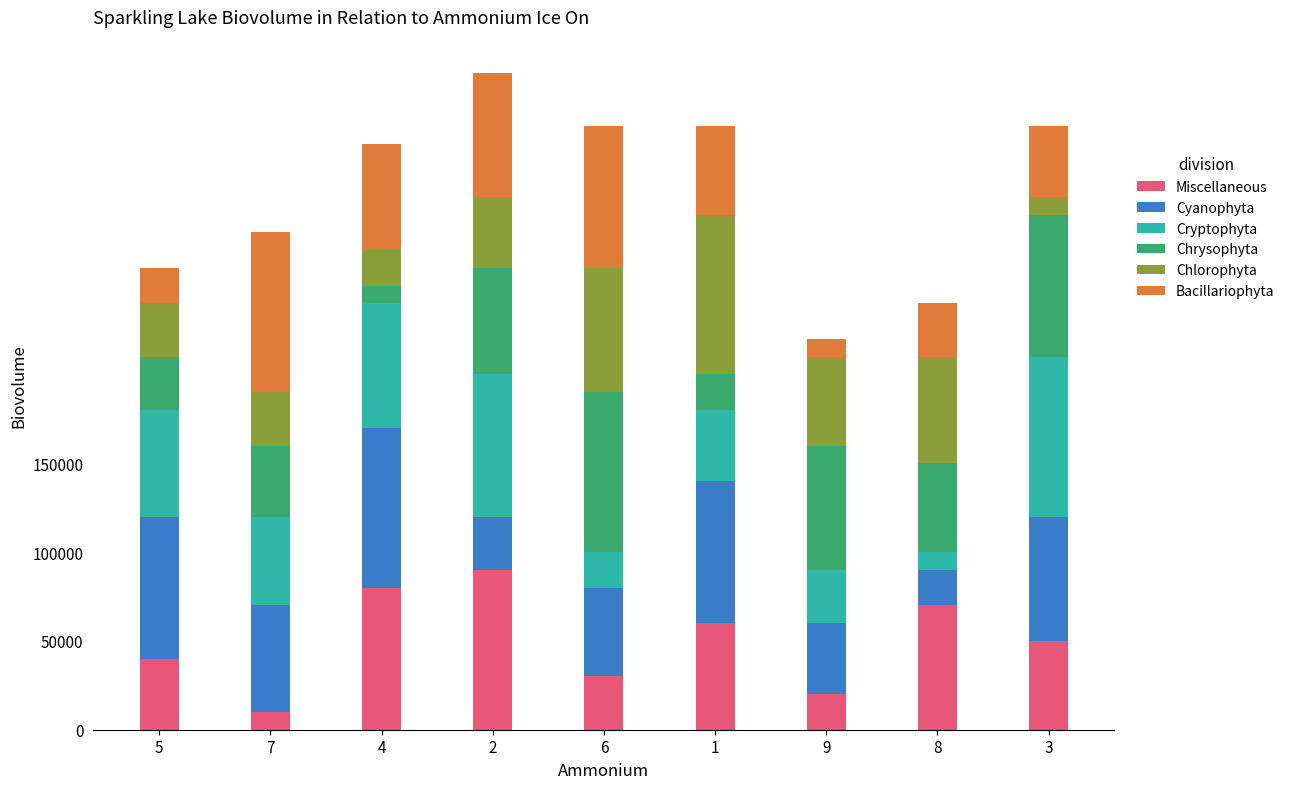

What is the minimum value for Miscellaneous?

10000